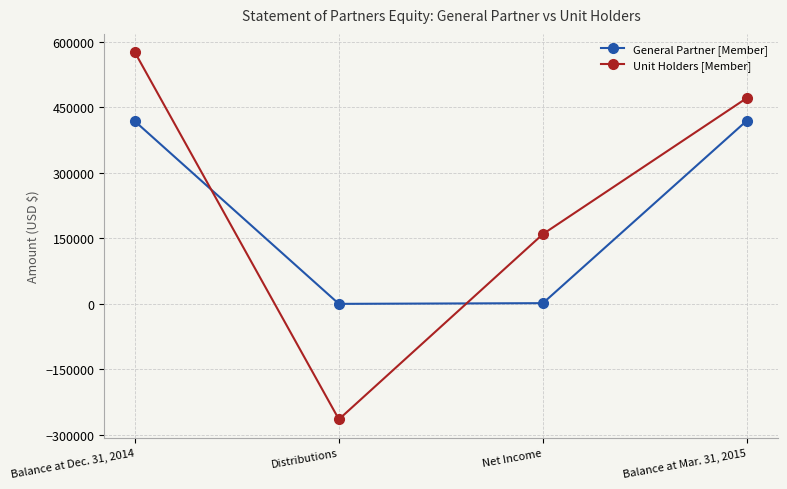

What is the highest value of the Unit Holders [Member] series?

575857